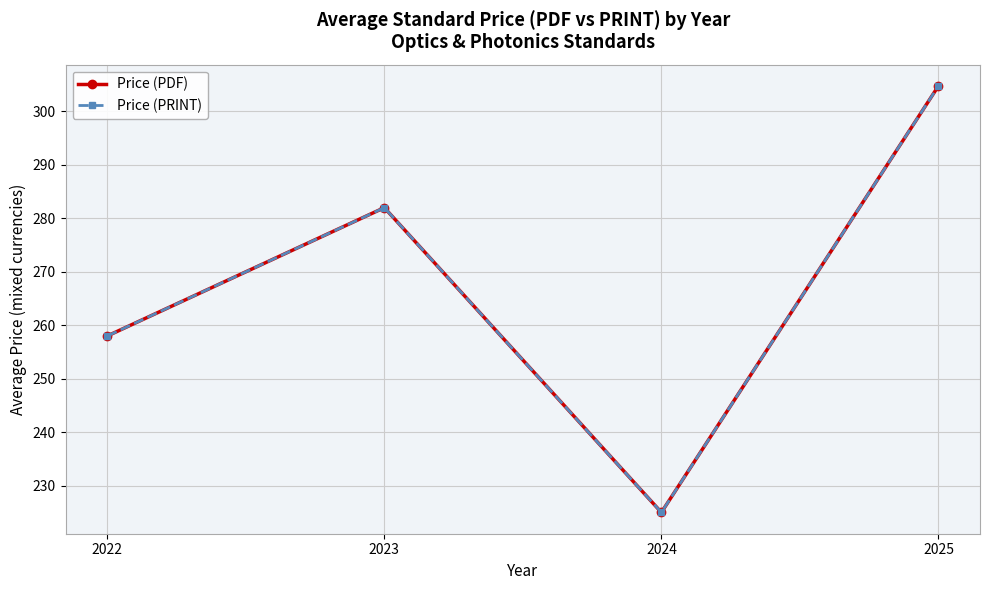

How many values in the Price (PDF) series exceed 282?

1